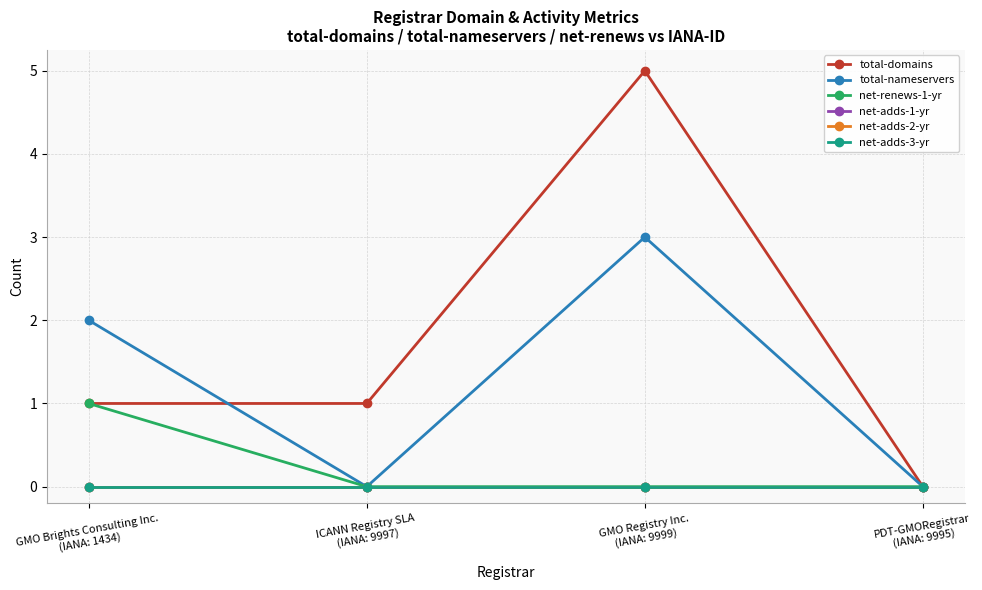

How many lines are shown in the chart?

6